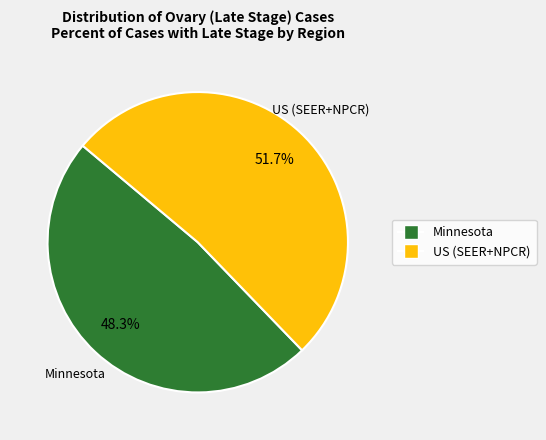

How much of the chart is everything except US (SEER+NPCR)?

48.3%